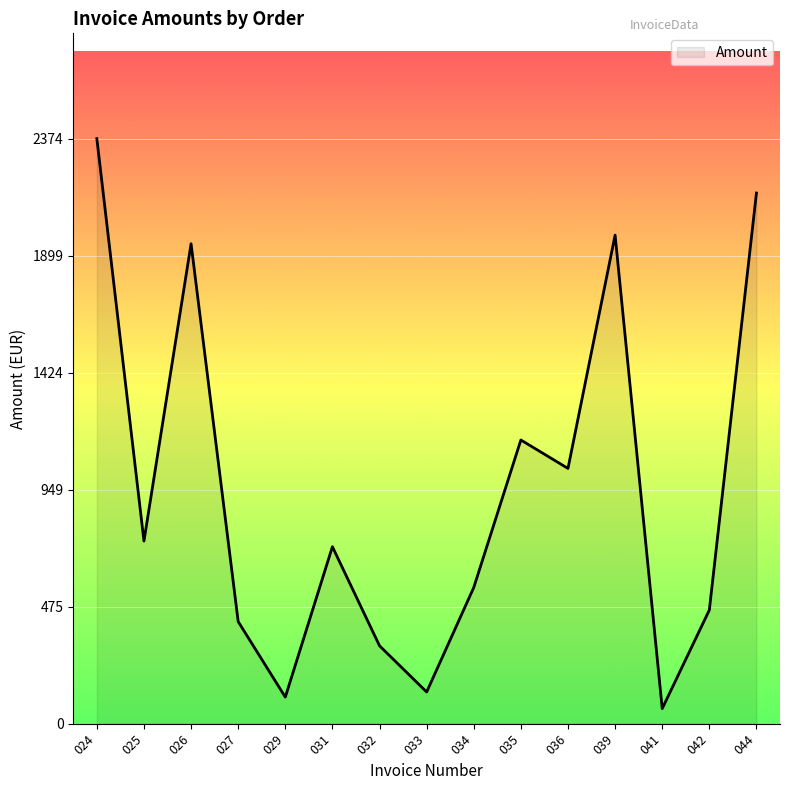

Which category has the lowest value across all series?

041